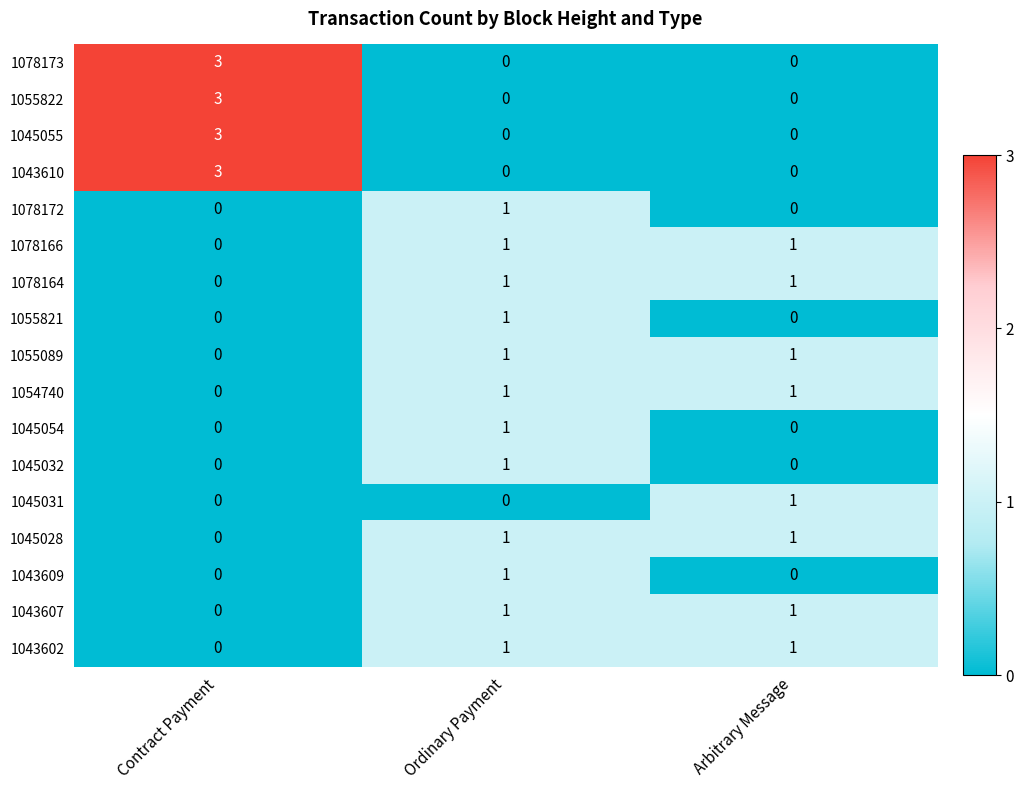

How many series are shown in this chart?

17